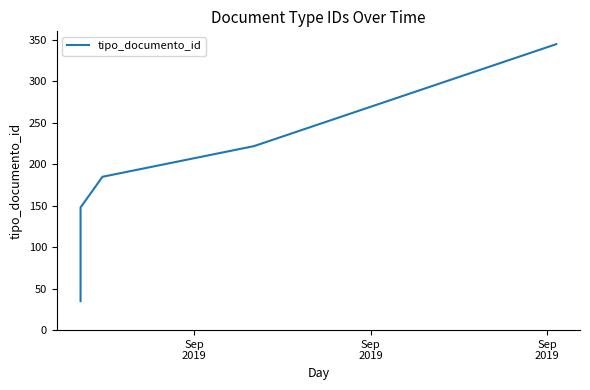

How many lines are shown in the chart?

1